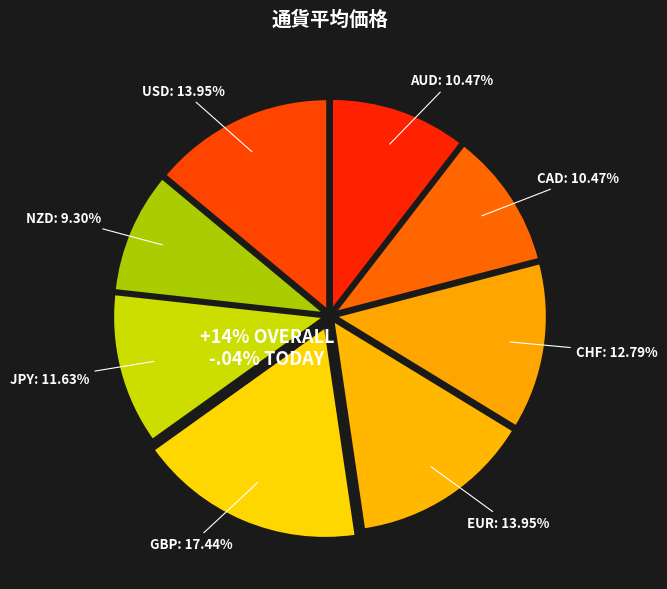

How many slices are in this pie chart?

8